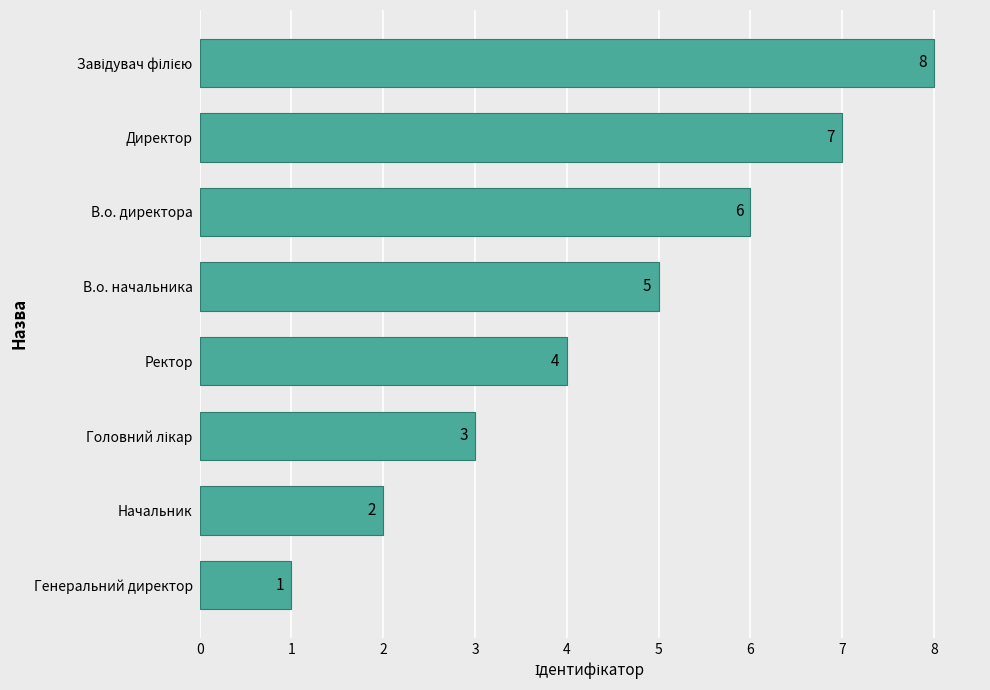

What is the smallest value displayed?

1